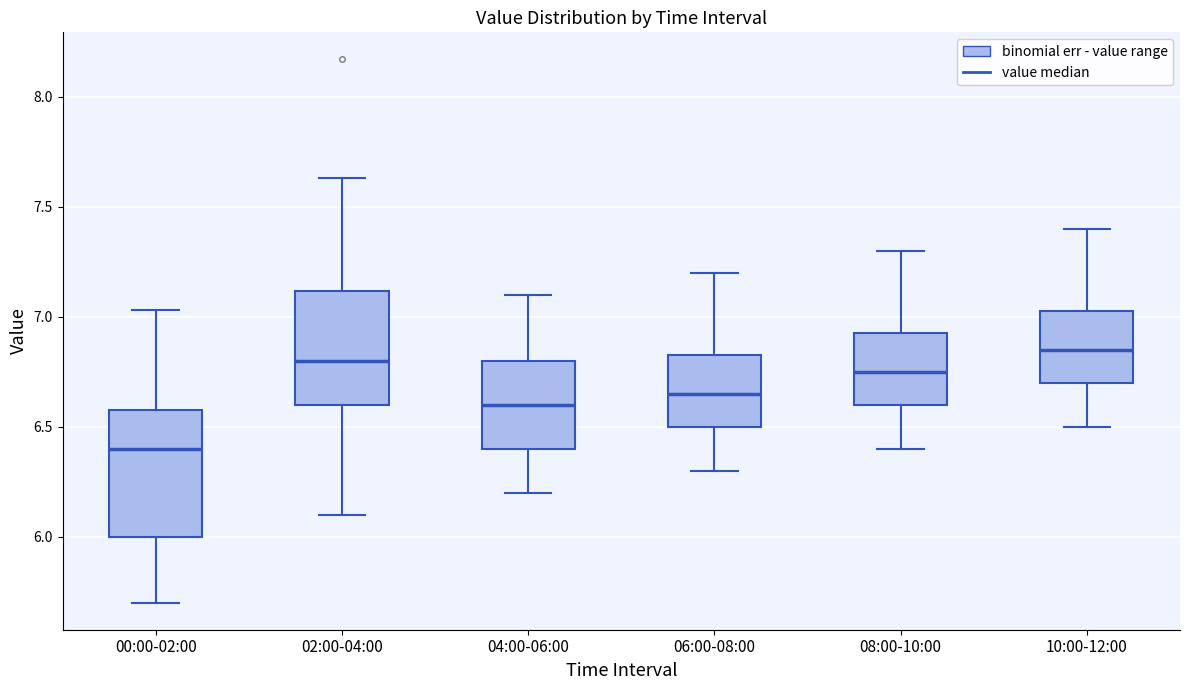

Which box has the lowest median line?

00:00-02:00